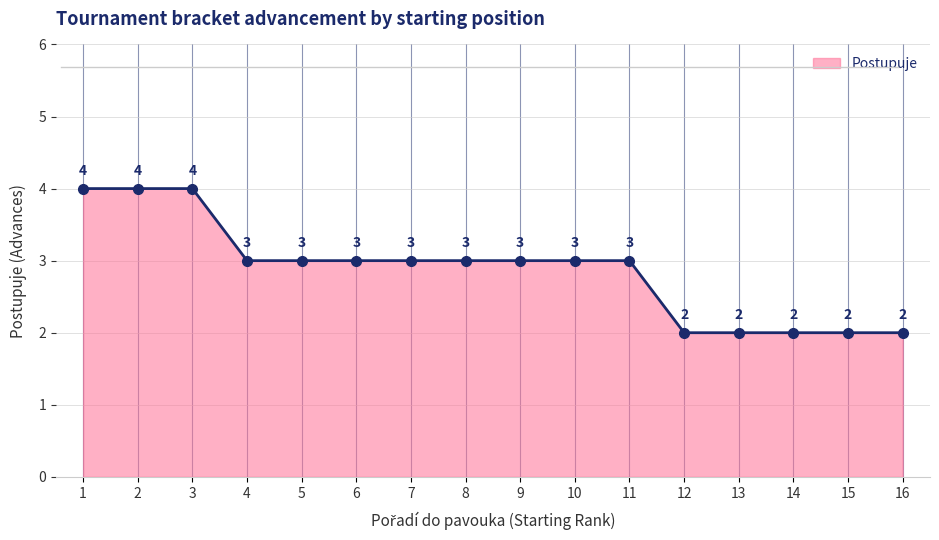

What is the greatest value displayed?

4